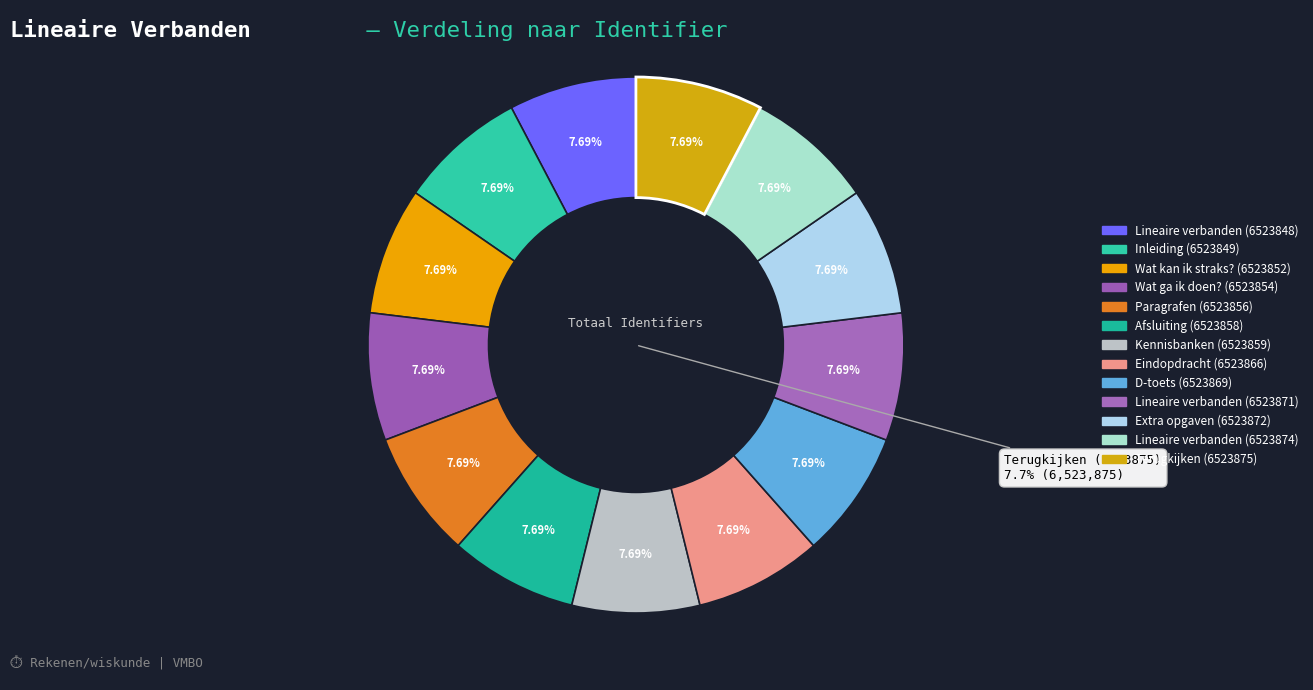

Do Eindopdracht (6523866) and Lineaire verbanden (6523874) together represent more than half of the pie?

No